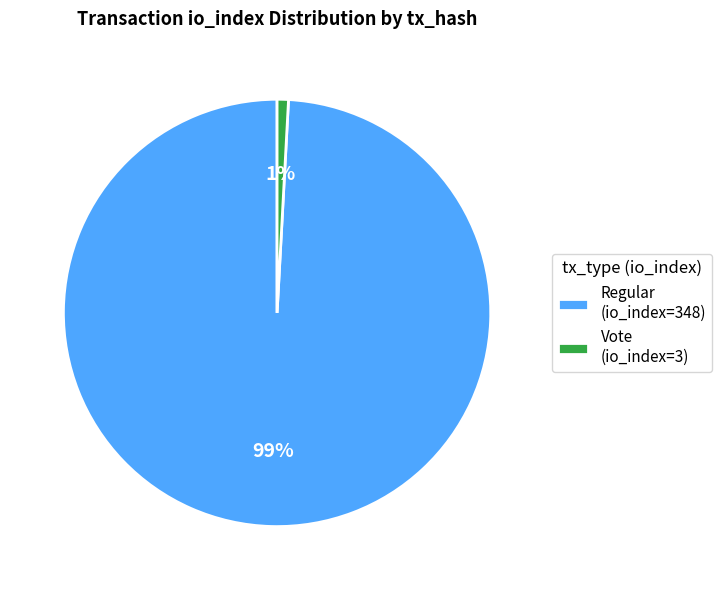

Does any single category account for the majority?

Yes